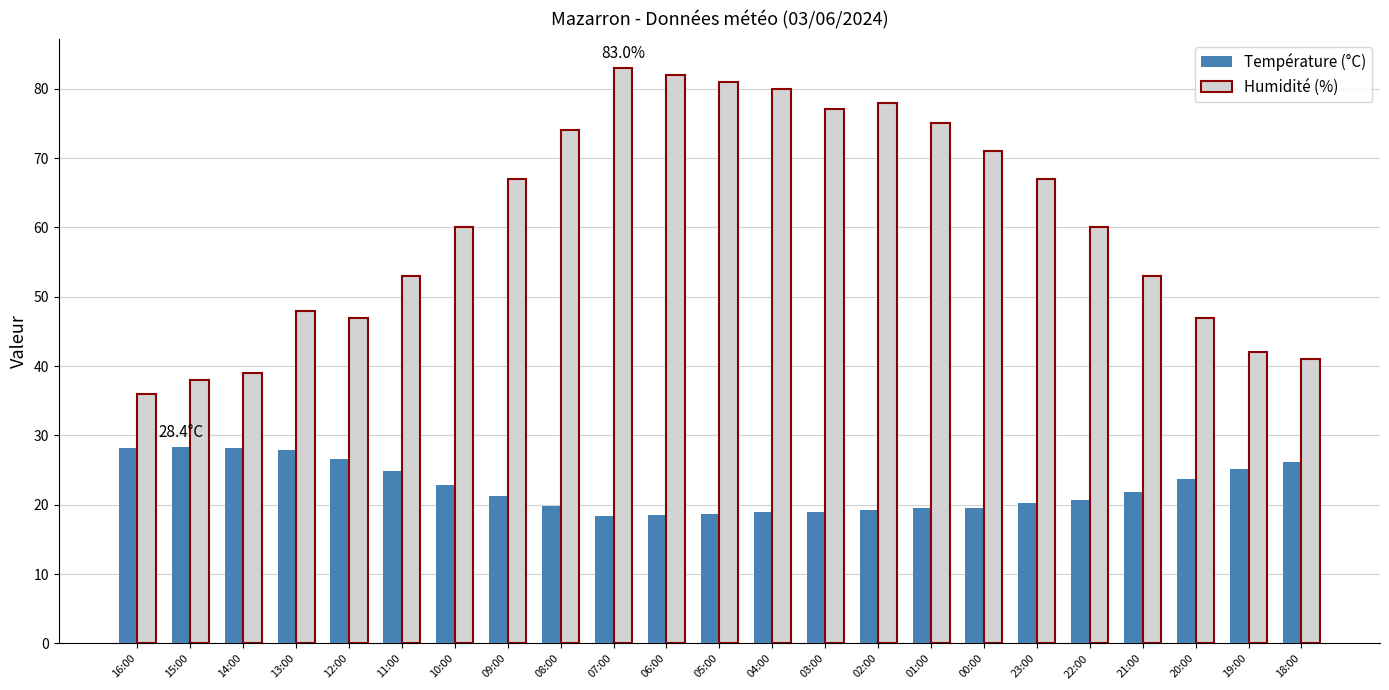

Rank the series at 08:00 from highest to lowest value.

Humidité (%), Température (°C)